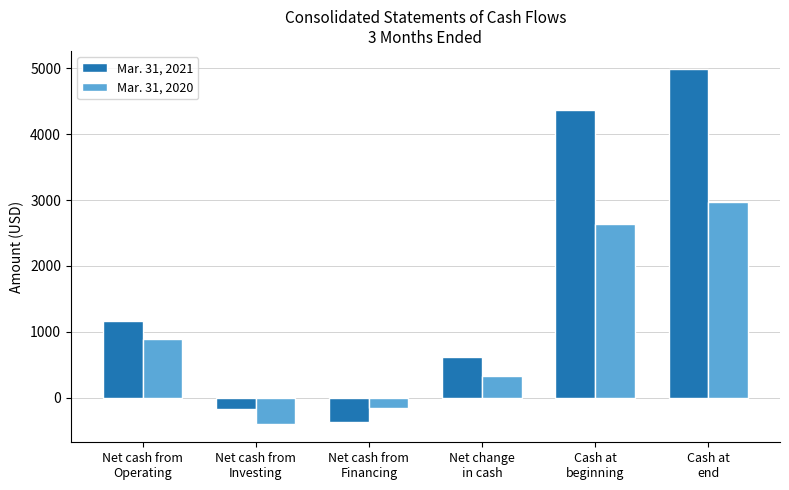

How many negative values does the Mar. 31, 2020 series have?

2